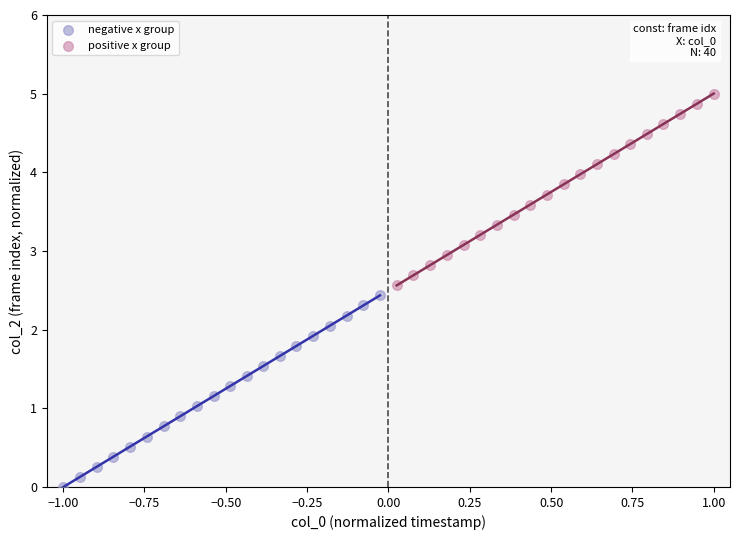

Which series contains the highest Y value?

positive x group